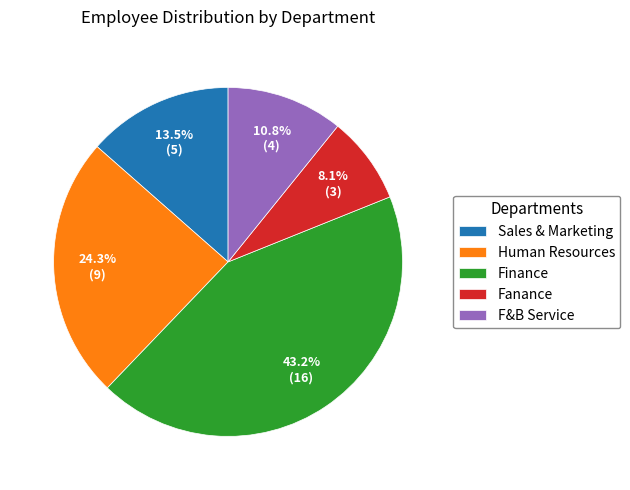

Rank the categories by value from highest to lowest.

Finance, Human Resources, Sales & Marketing, F&B Service, Fanance